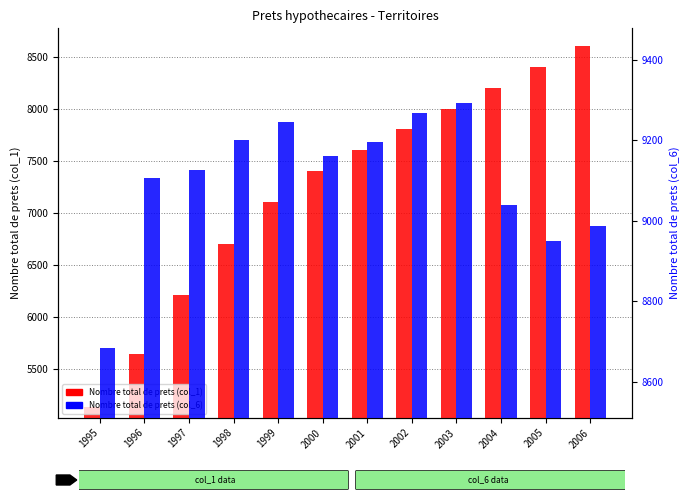

At which label is Nombre total de prets (col_1) closest to 6865?

1998